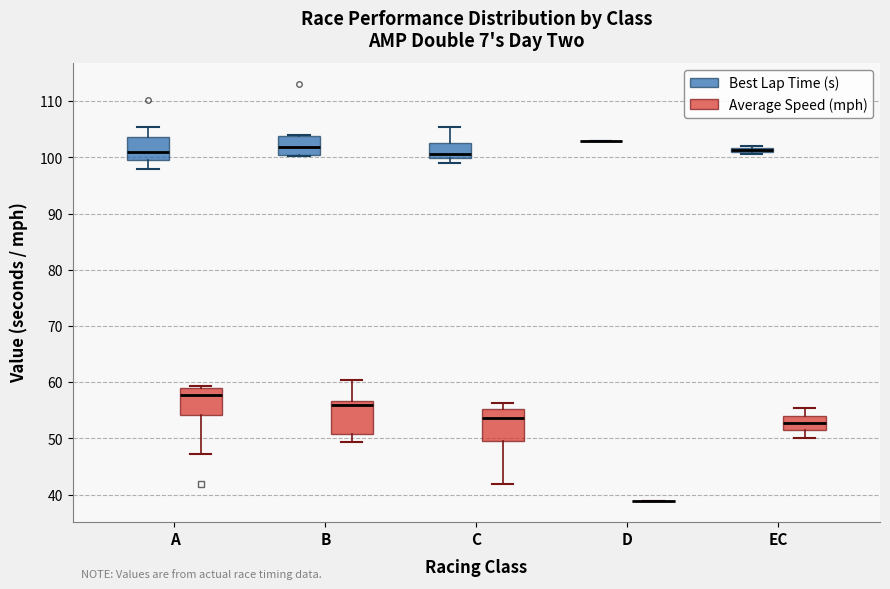

Where does the median line of the box for B (Best Lap Time (s)) sit on the y-axis? The values are not printed on the chart, so give them approximately, as read against the axis.

102